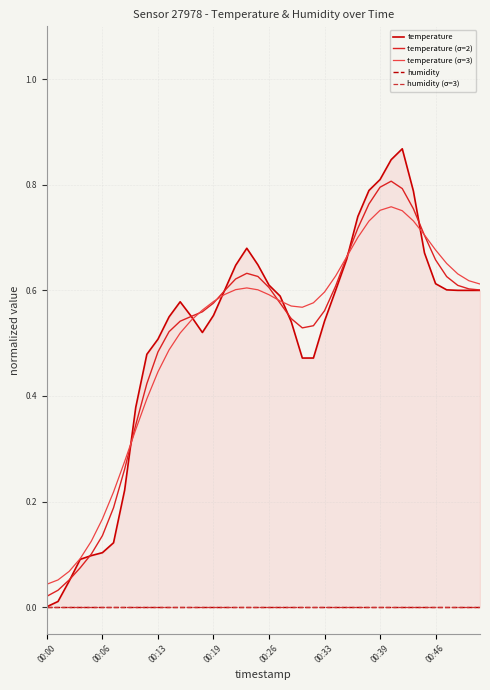

In temperature (σ=2), how many points are higher than both neighbors (excluding endpoints)?

2